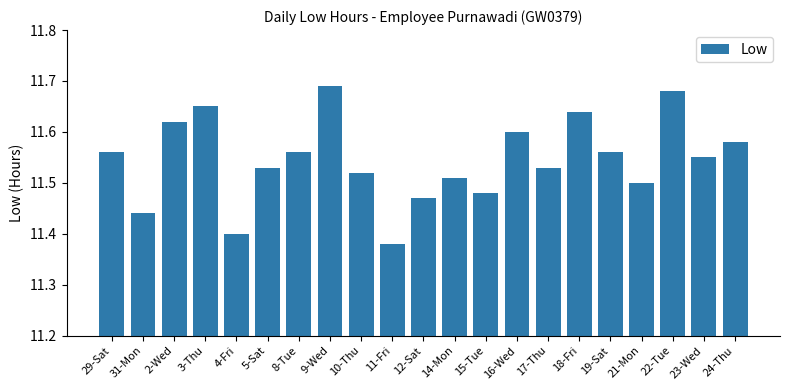

At which category does the chart reach its minimum across all series?

11-Fri